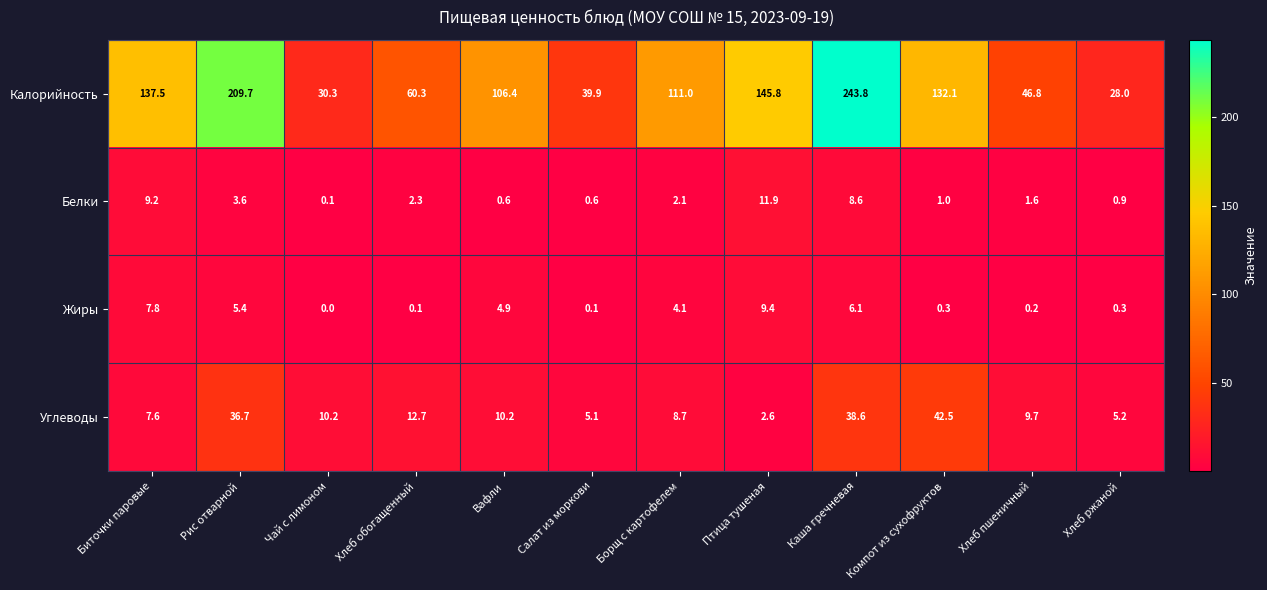

What is the total value across all series at Хлеб обогащенный?

75.4